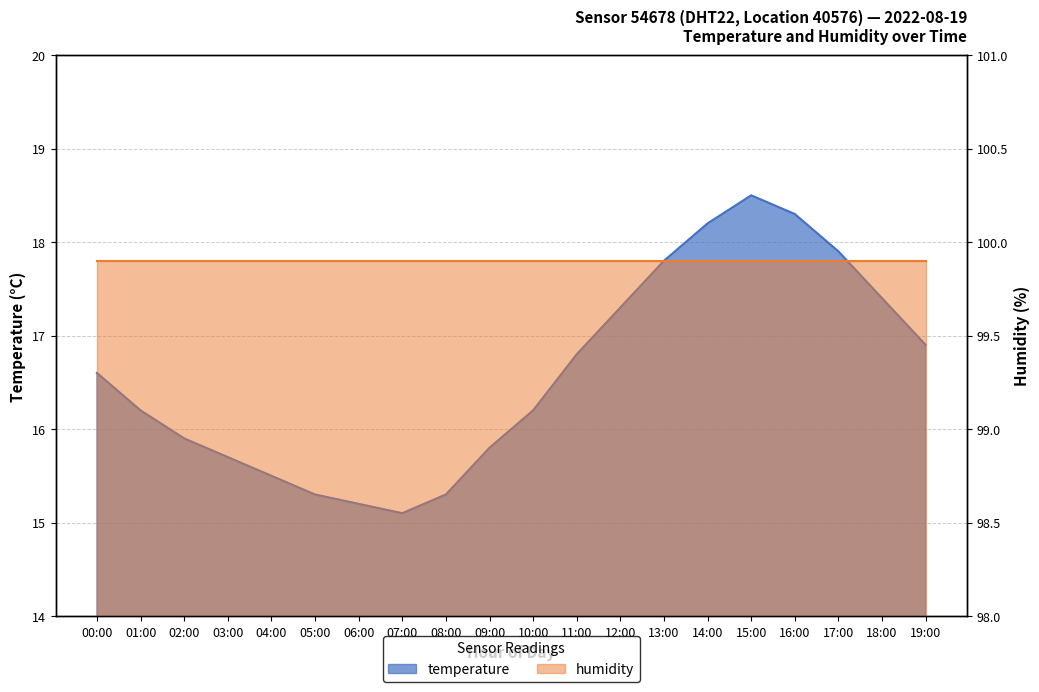

List the labels in order of value, largest first.

15:00, 16:00, 14:00, 17:00, 13:00, 18:00, 12:00, 19:00, 11:00, 00:00, 01:00, 10:00, 02:00, 09:00, 03:00, 04:00, 05:00, 08:00, 06:00, 07:00